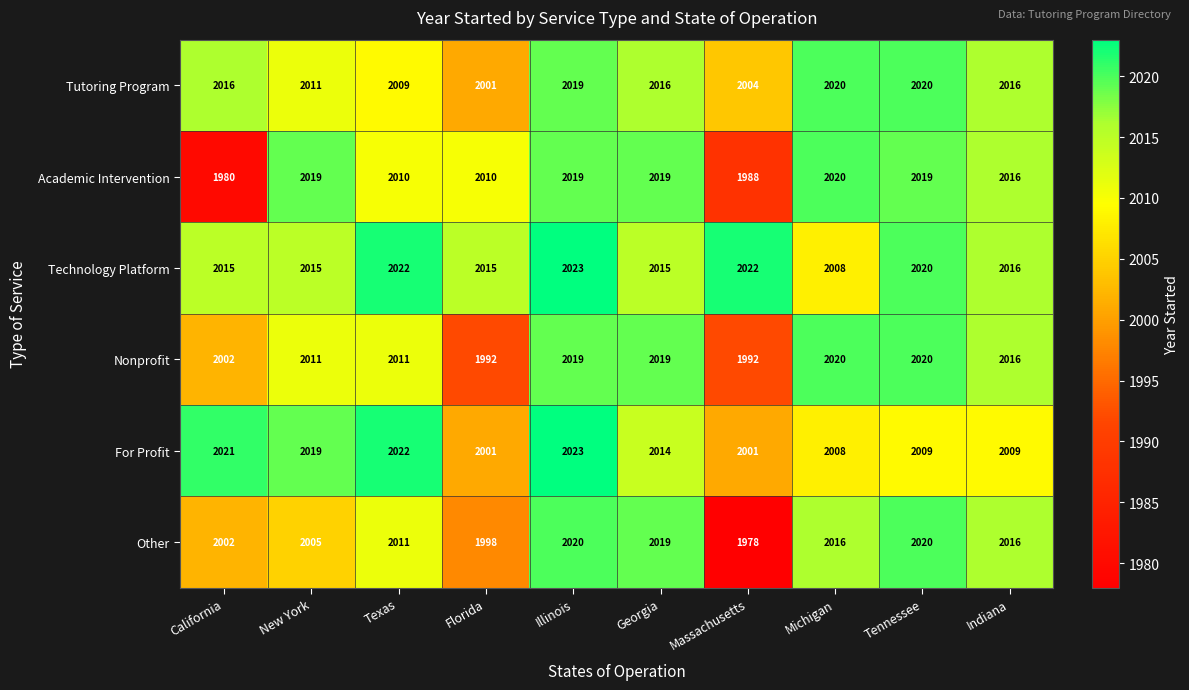

What is the minimum value shown in the chart?

1978